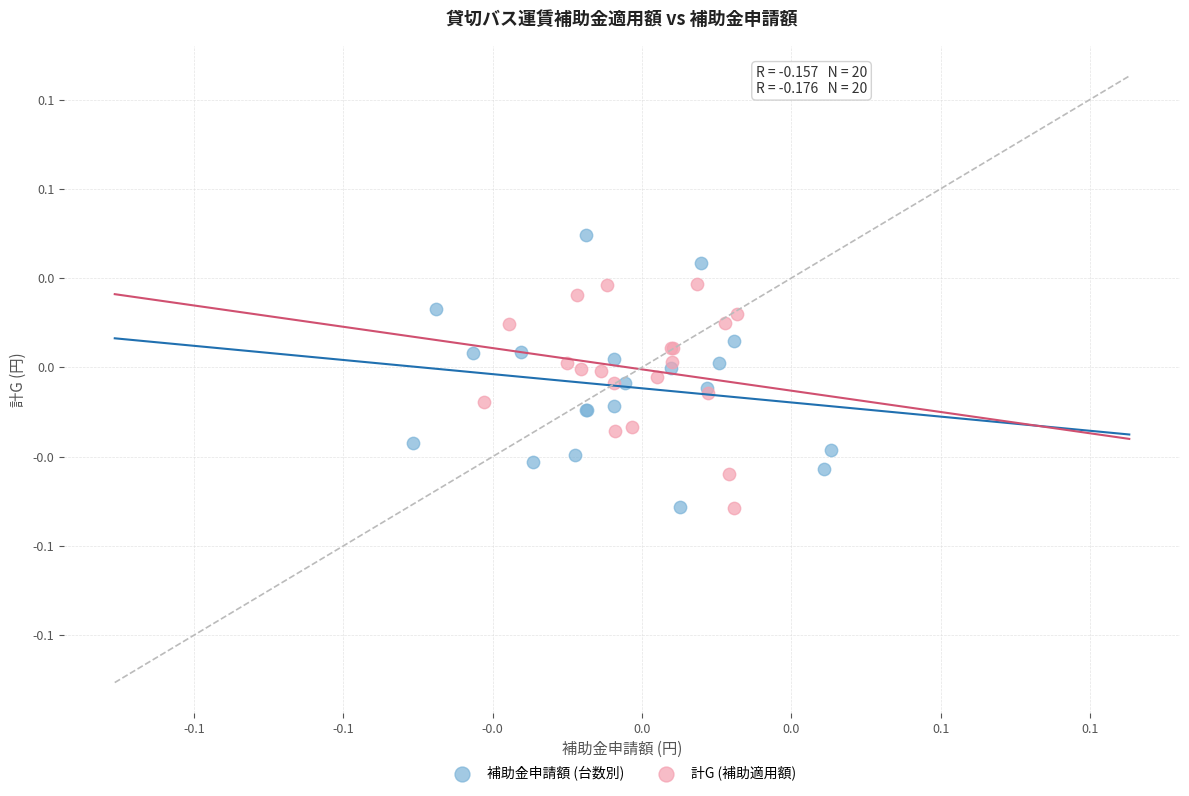

What are all the series names shown in the legend?

補助金申請額 (台数別), 計G (補助適用額)